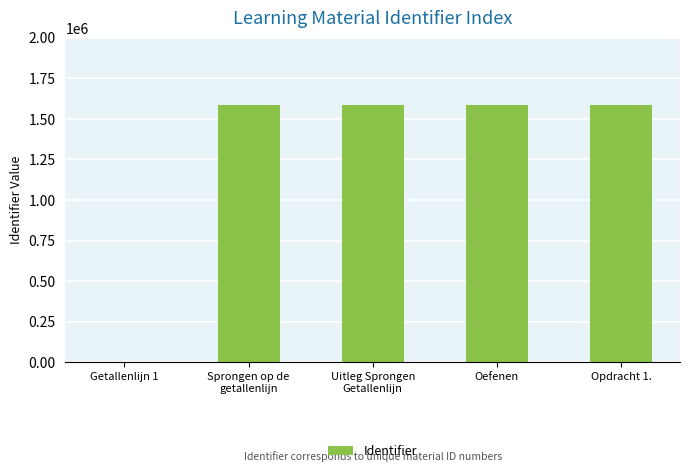

Which has a higher value, Getallenlijn 1 or Opdracht 1.?

Opdracht 1.